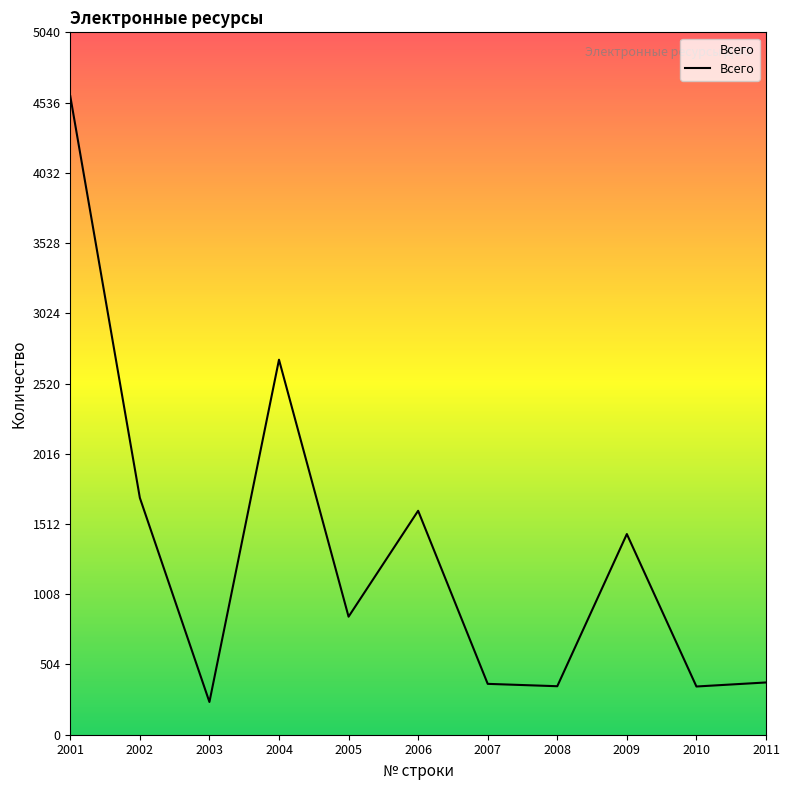

True or false: the data shows 1607 at 2006.

True